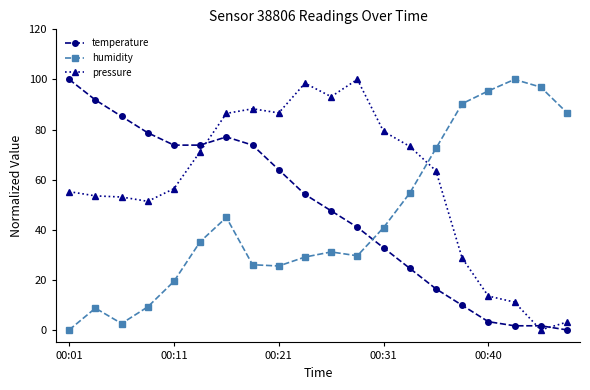

Count the number of data series in this chart.

3